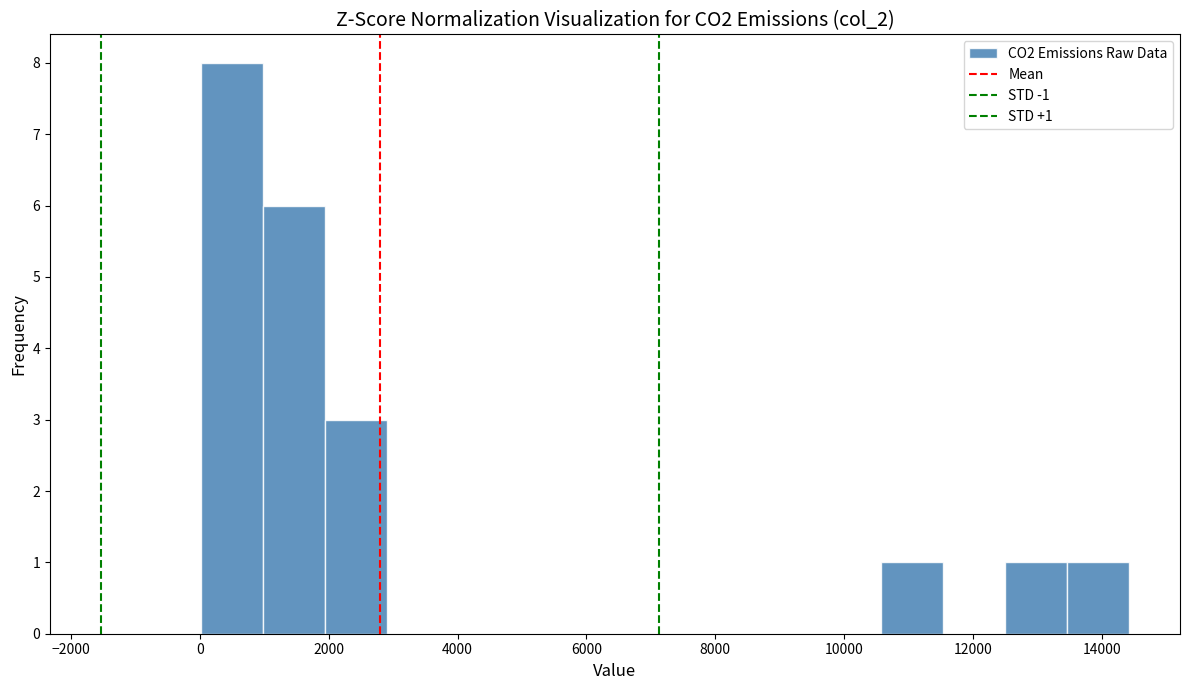

Over which range of the x-axis is the bar tallest?

0 to 1000